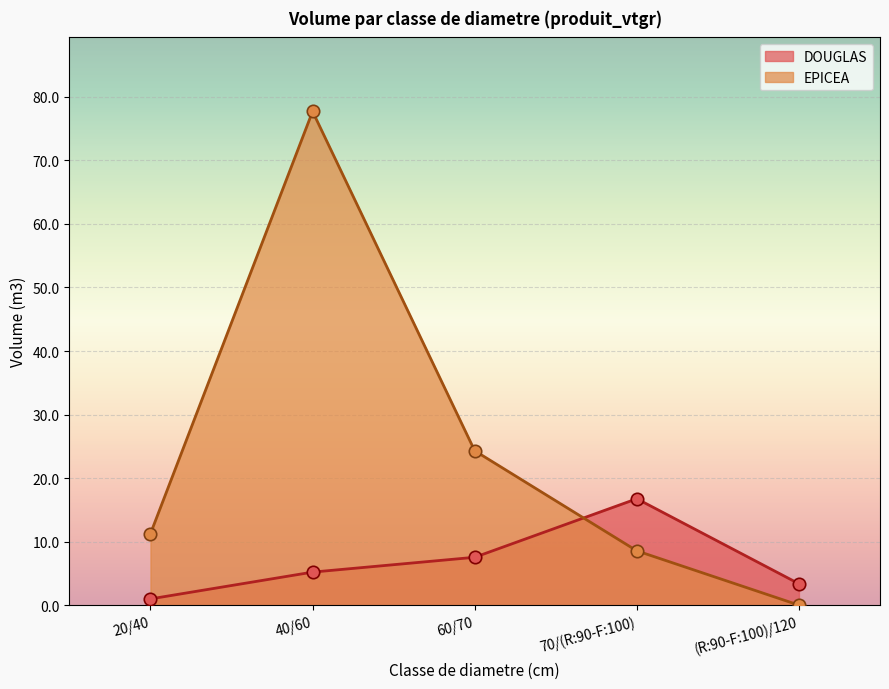

At how many categories does at least one series exceed 64?

1